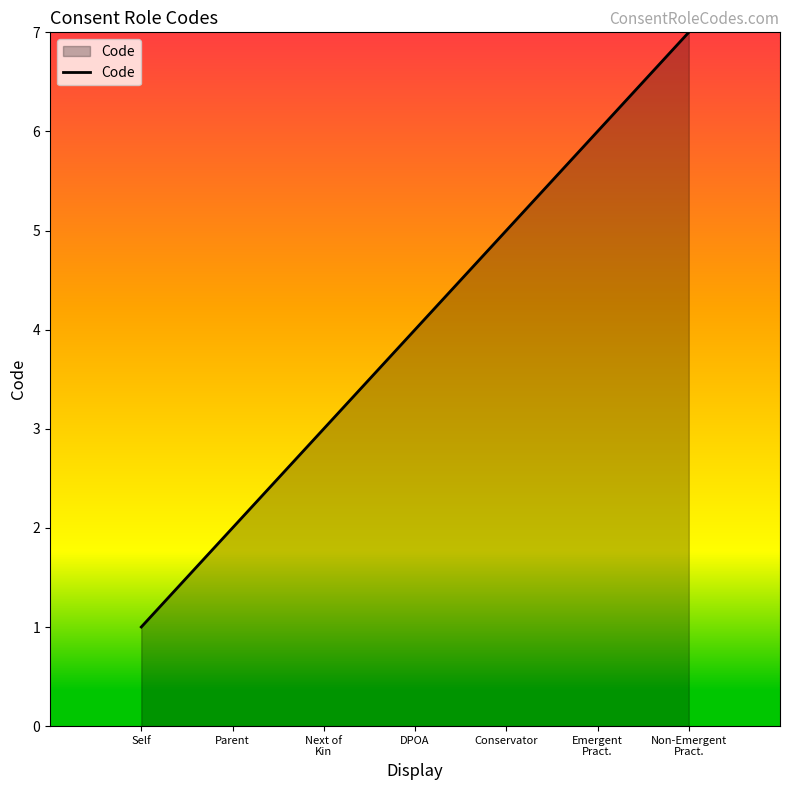

How many series are shown in this chart?

1